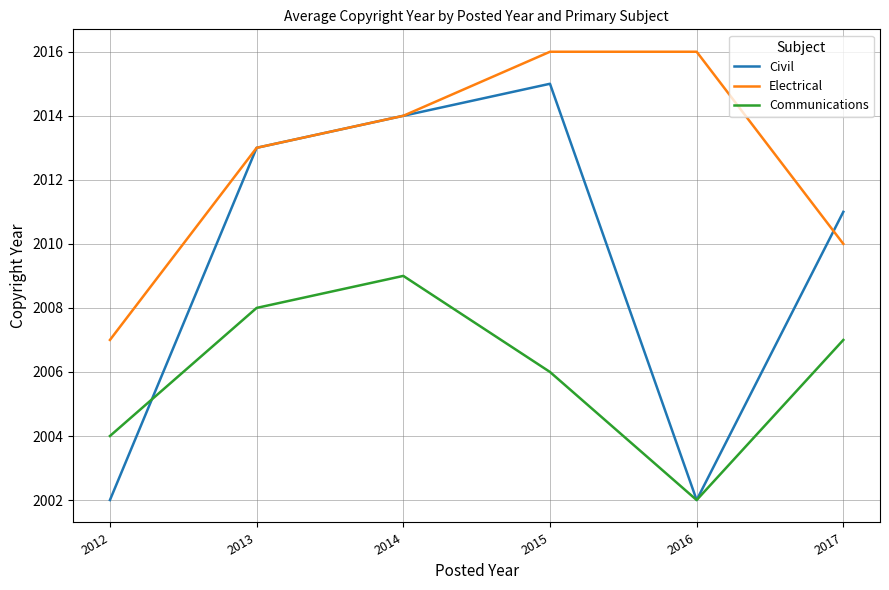

How many lines are shown in the chart?

3